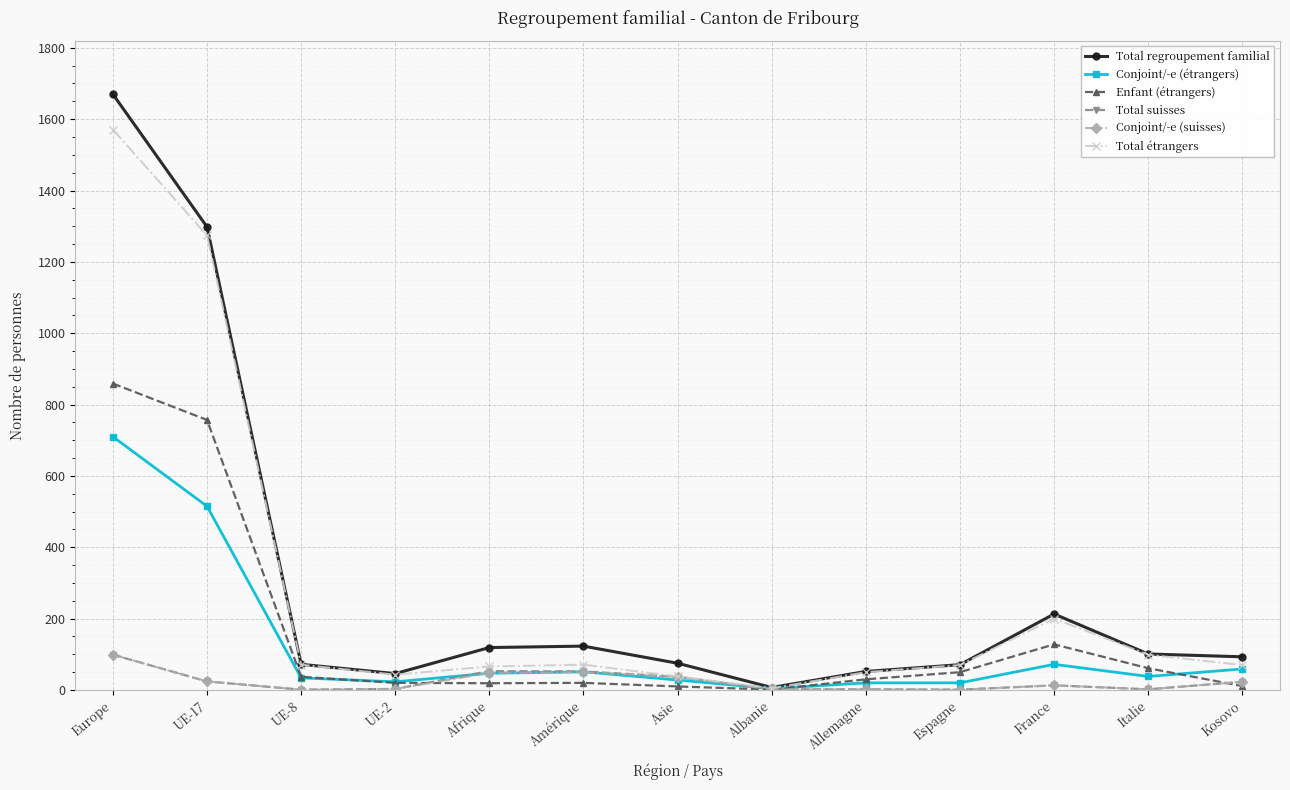

True or false: Total regroupement familial has a value of 19 at Asie.

False